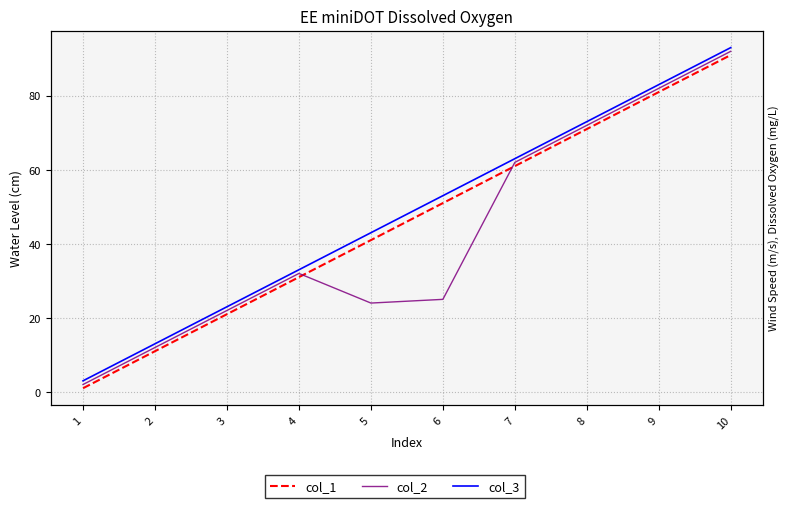

Rank the categories by col_2 value from highest to lowest.

10, 9, 8, 7, 4, 6, 5, 3, 2, 1